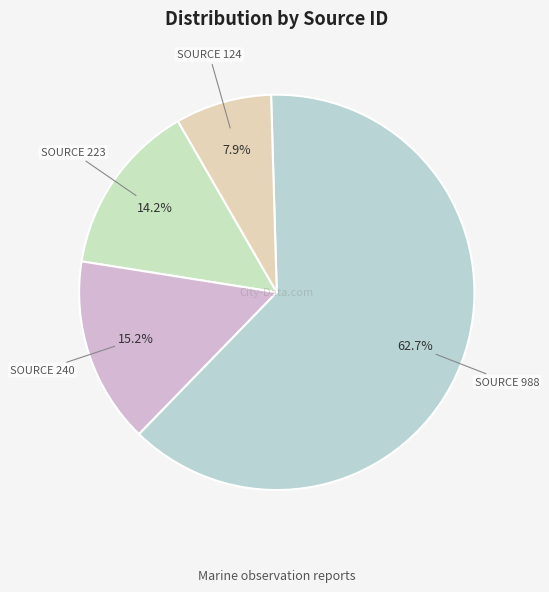

What is the ratio of the value at SOURCE 223 to the value at SOURCE 124?

1.8